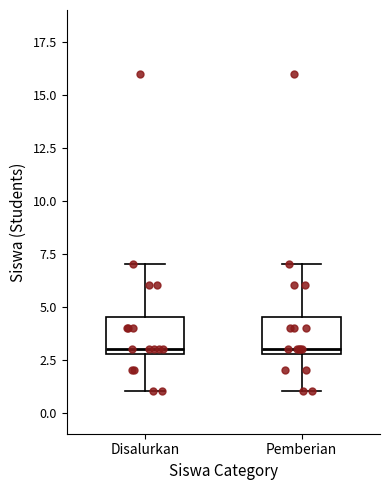

Where does the upper whisker of the box for Pemberian end on the y-axis? The values are not printed on the chart, so give them approximately, as read against the axis.

7.0